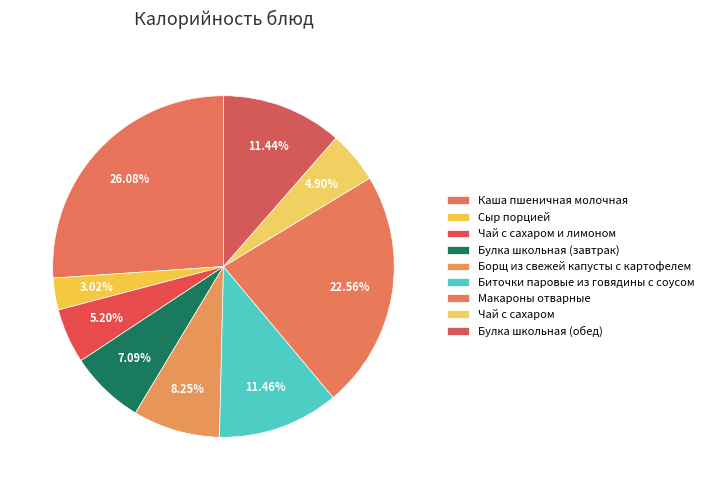

Count the number of slices in the pie.

9